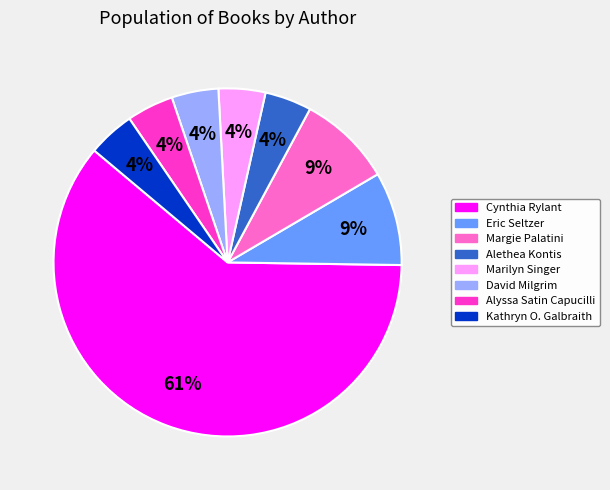

Which category accounts for the majority?

Cynthia Rylant